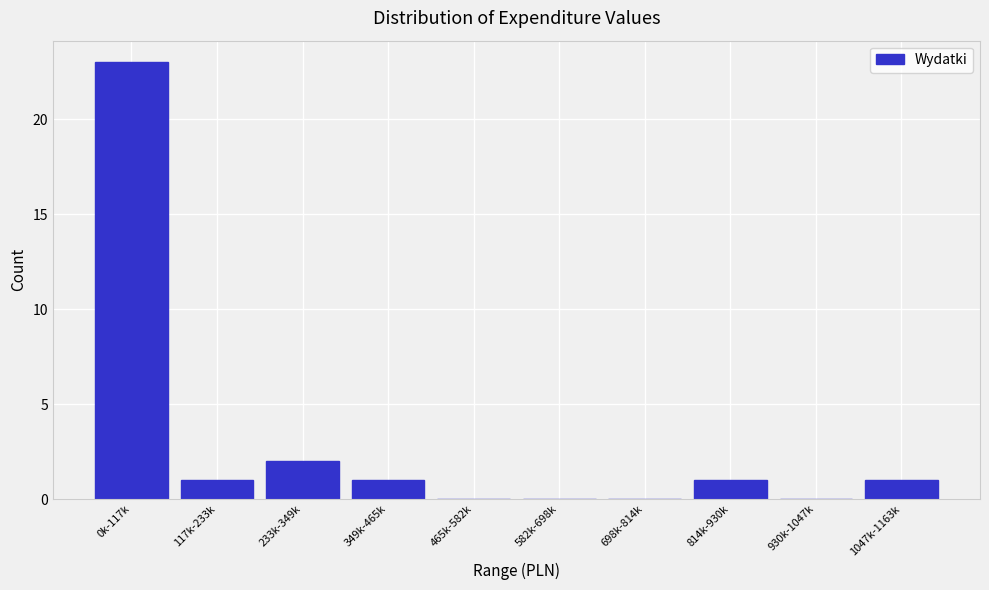

Reading left to right, what are all the values shown in this chart?

0k-117k=23	117k-233k=1	233k-349k=2	349k-465k=1	465k-582k=0	582k-698k=0	698k-814k=0	814k-930k=1	930k-1047k=0	1047k-1163k=1